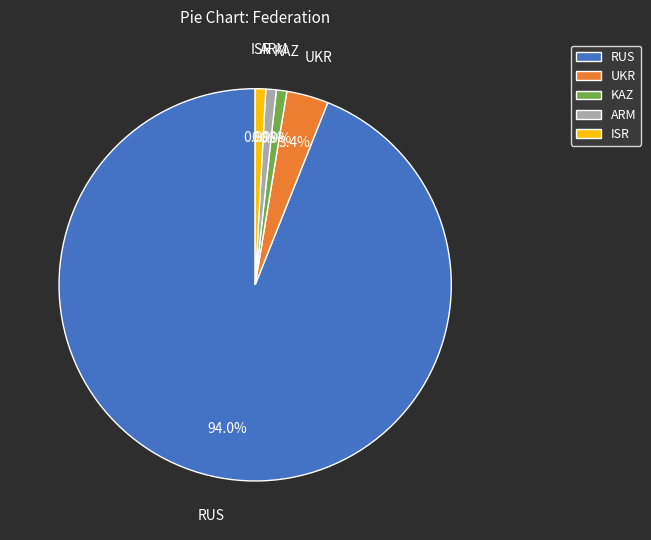

Which slice represents more than half of the pie?

RUS